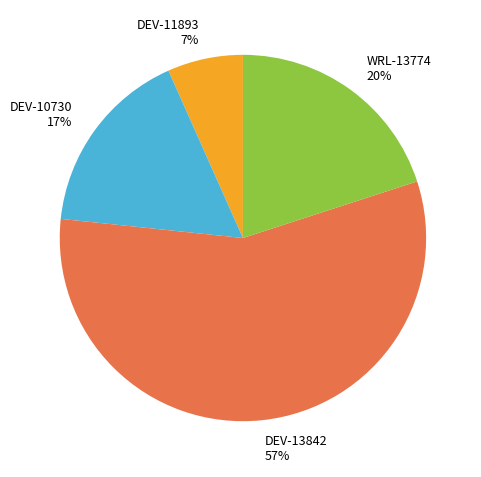

To the nearest percent, what is the average slice percentage?

25%